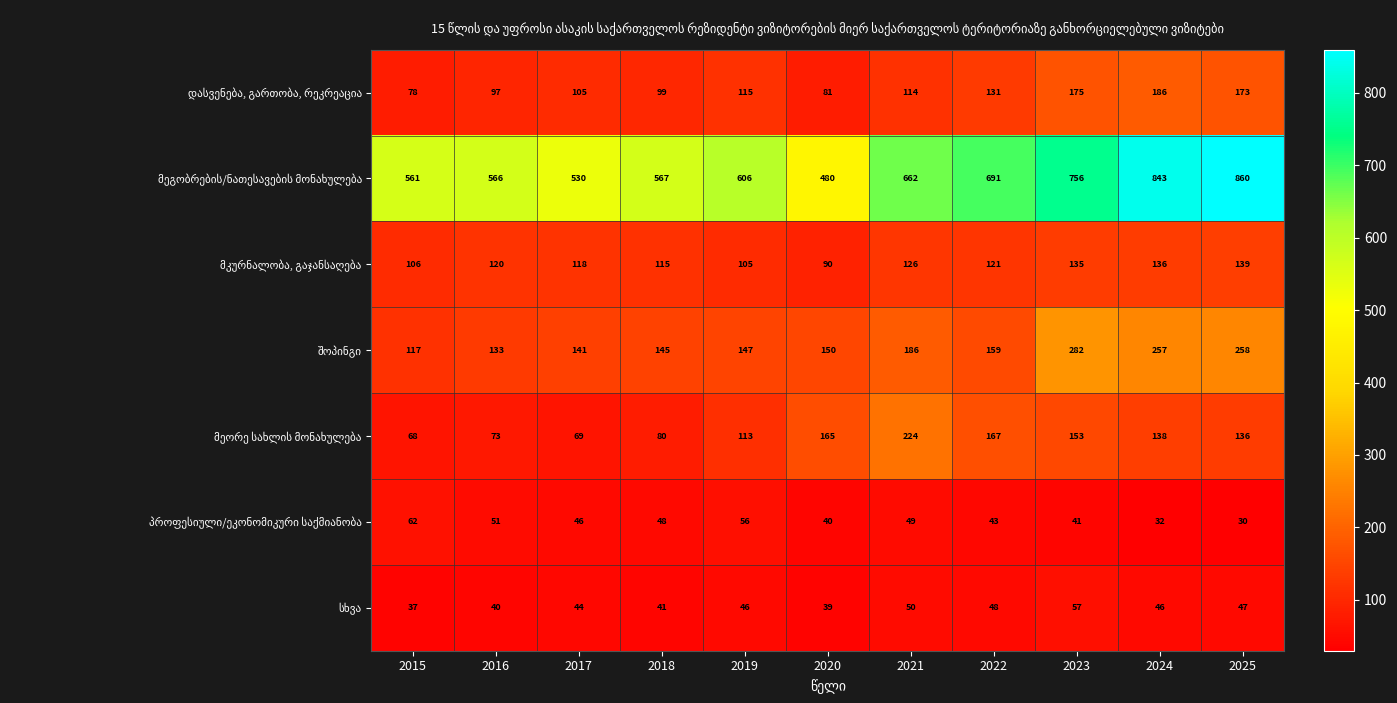

At how many categories does at least one series exceed 634?

5